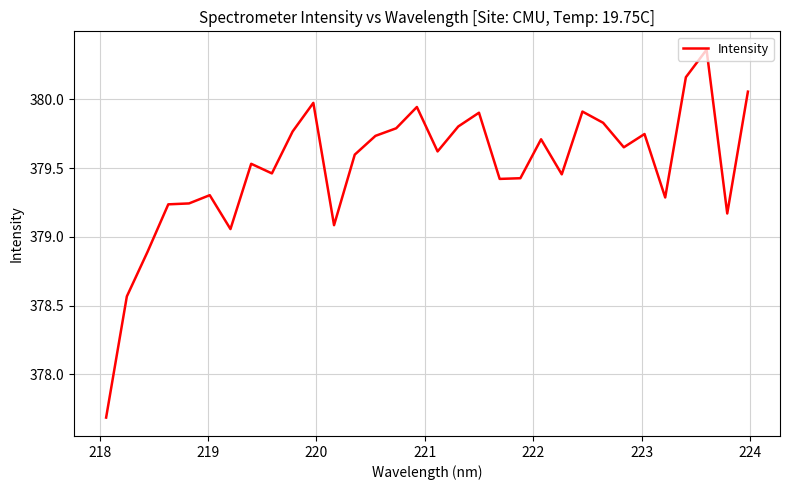

What is the minimum value shown in the chart?

377.7